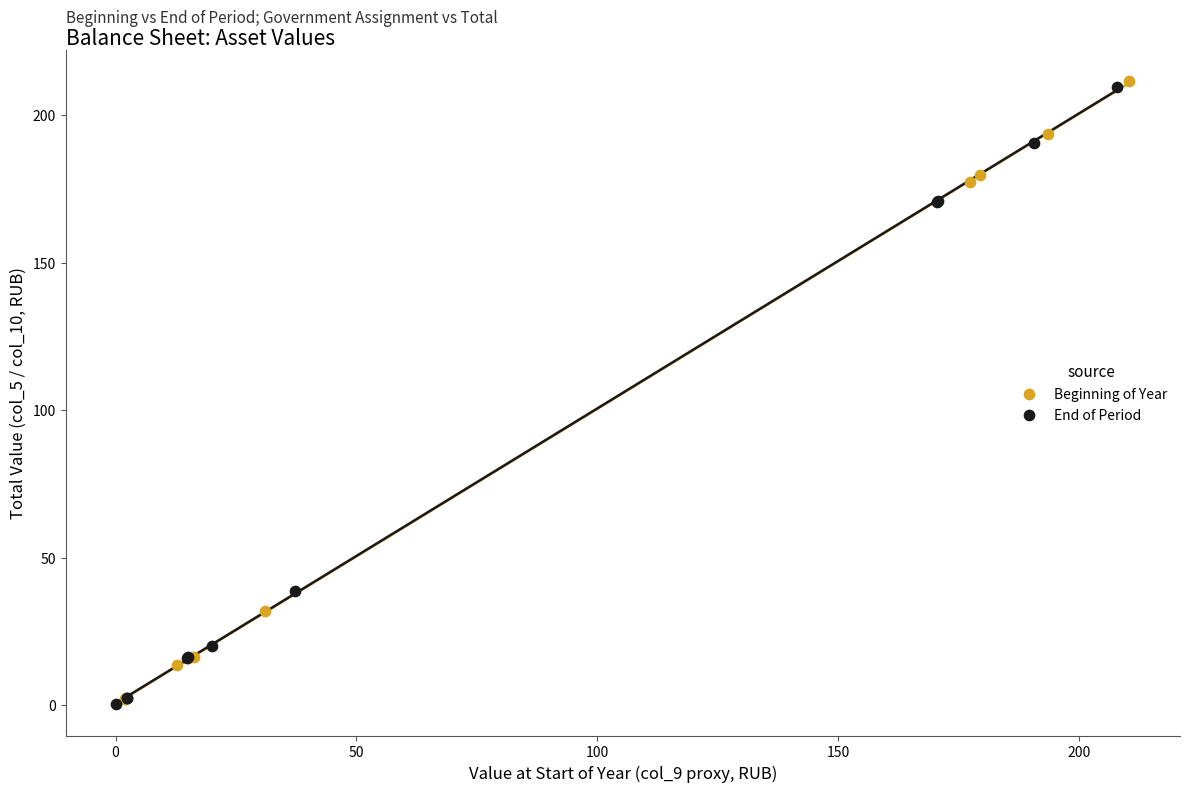

Which series has the largest Y range (max minus min)?

Beginning of Year